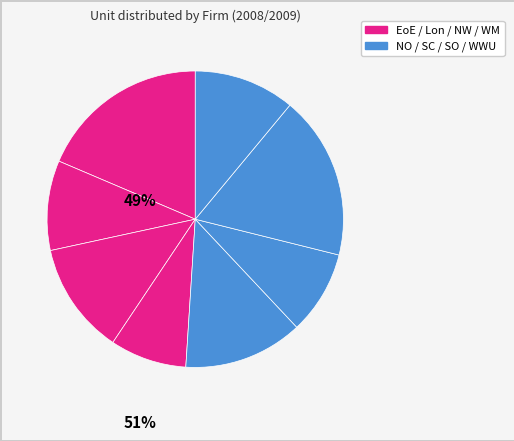

Which slice is the smallest?

WM